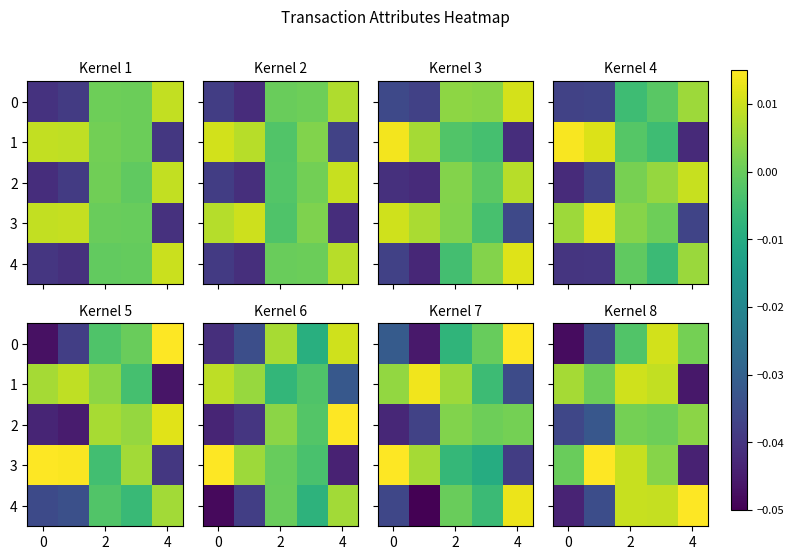

Which series has the largest total across all categories?

3